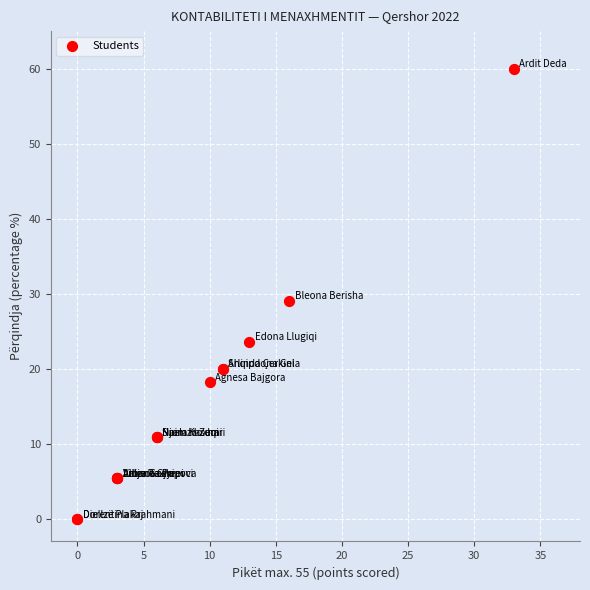

What Y value in the scatter plot is closest to 30?

29.1